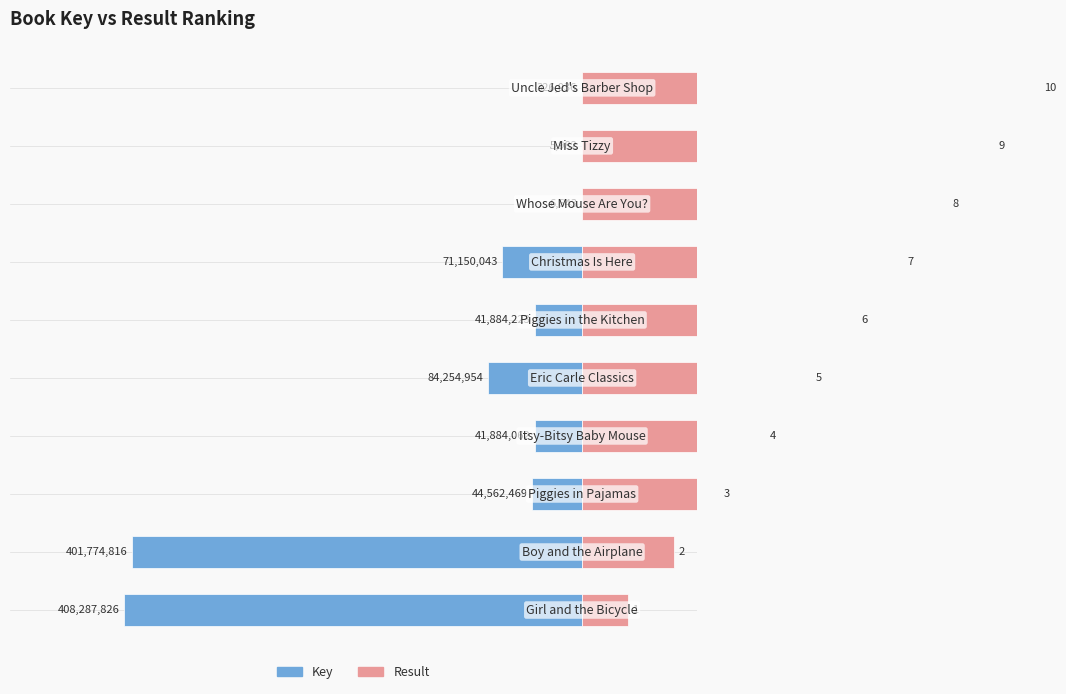

Between 1 and 2, which series saw the biggest shift?

Result